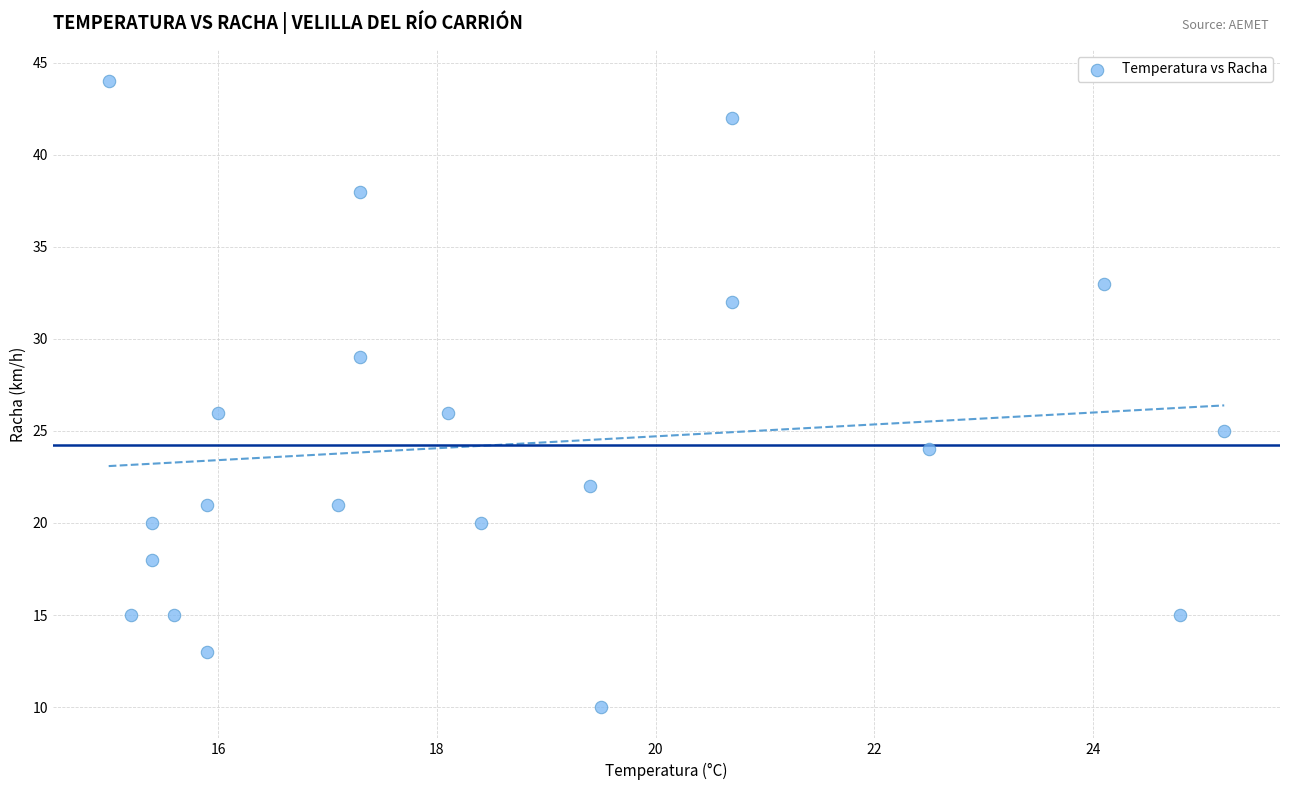

What is the range of Y values (max minus min)?

34